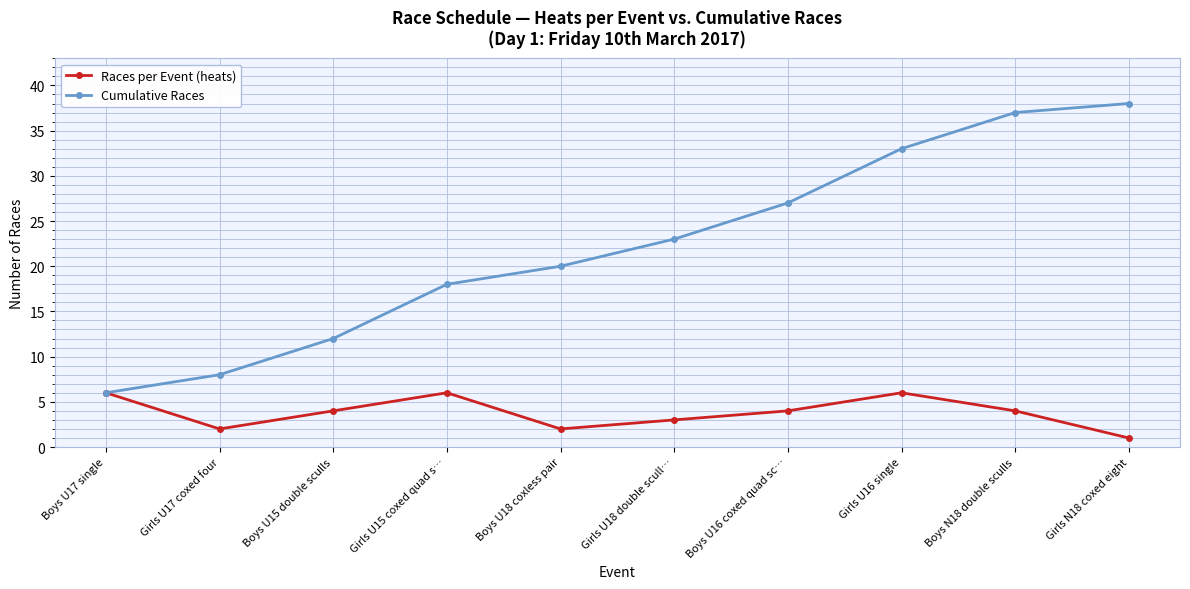

Read the Races per Event (heats) value at Boys U17 single.

6